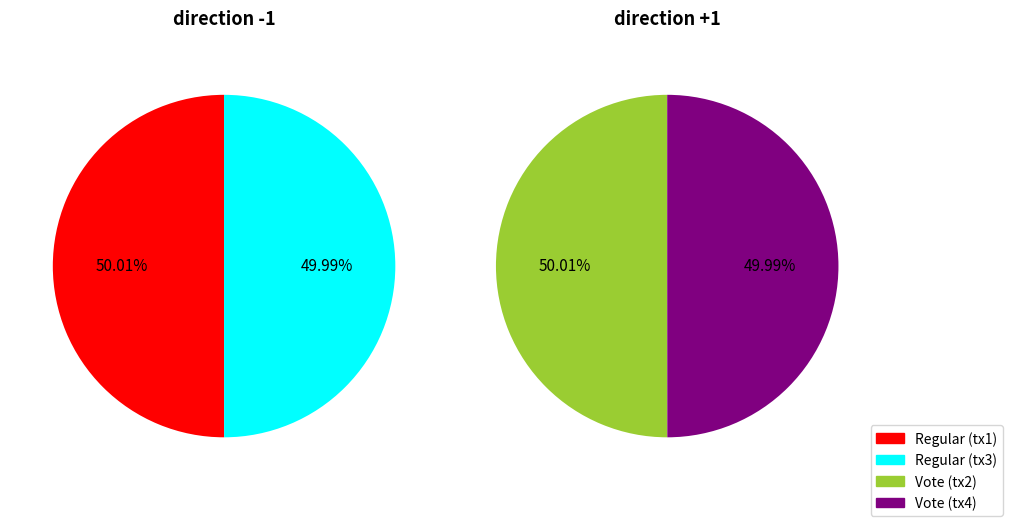

Is it true that Regular is 60% of the pie?

False